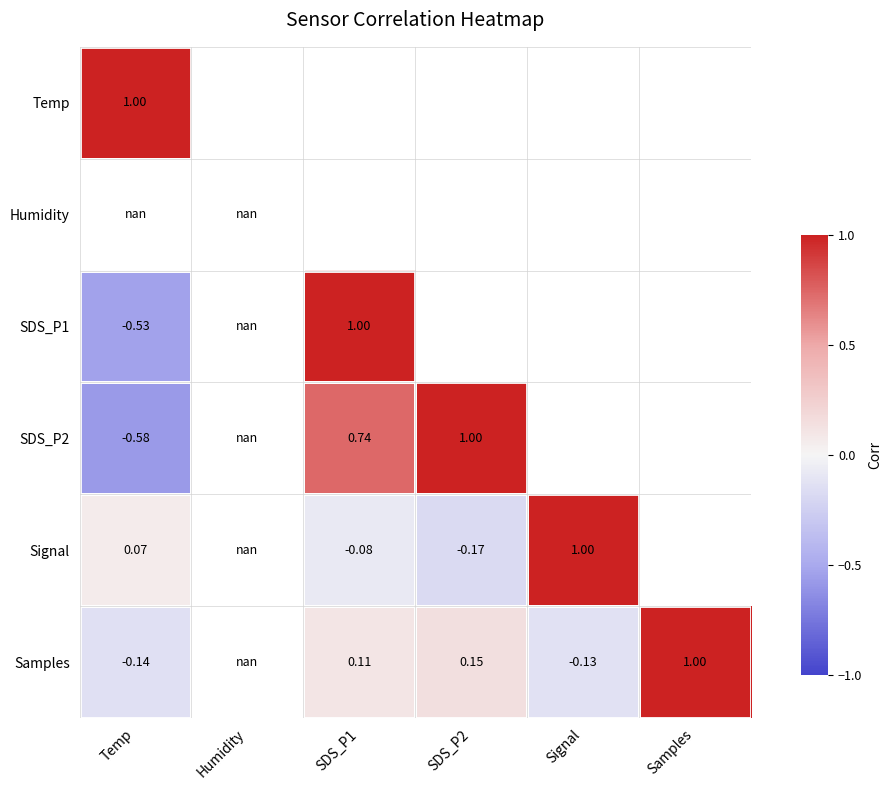

What is the minimum value shown in the chart?

-0.6